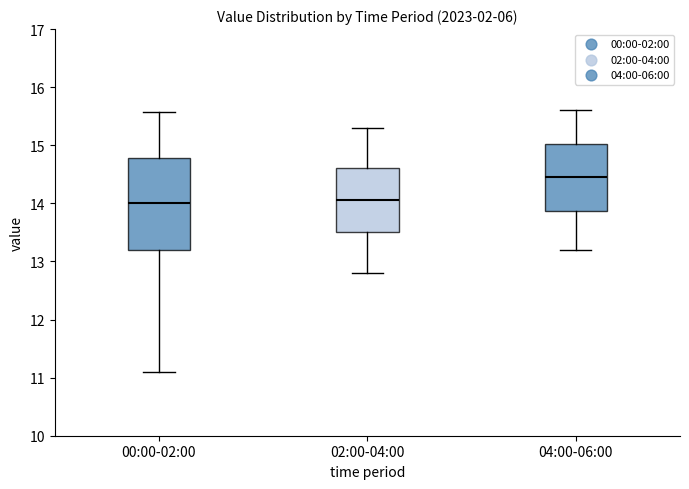

Reading left to right, read every box against the y-axis: the position of its median line, the range the box covers, and the ends of its whiskers. The values are not printed on the chart, so give them approximately, as read against the axis.

00:00-02:00: median 14.0, box 13.2 to 14.8, whiskers 11.1 to 15.6
02:00-04:00: median 14.1, box 13.5 to 14.6, whiskers 12.8 to 15.3
04:00-06:00: median 14.5, box 13.9 to 15.0, whiskers 13.2 to 15.6